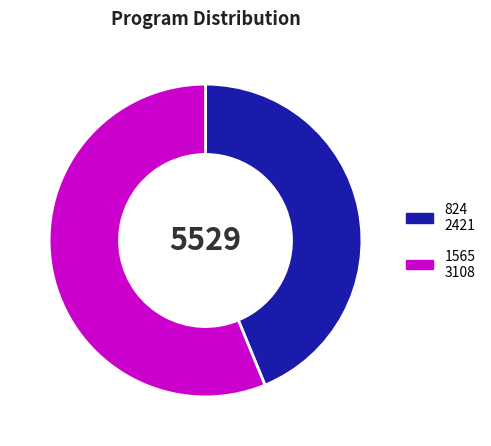

How many slices are in this pie chart?

2